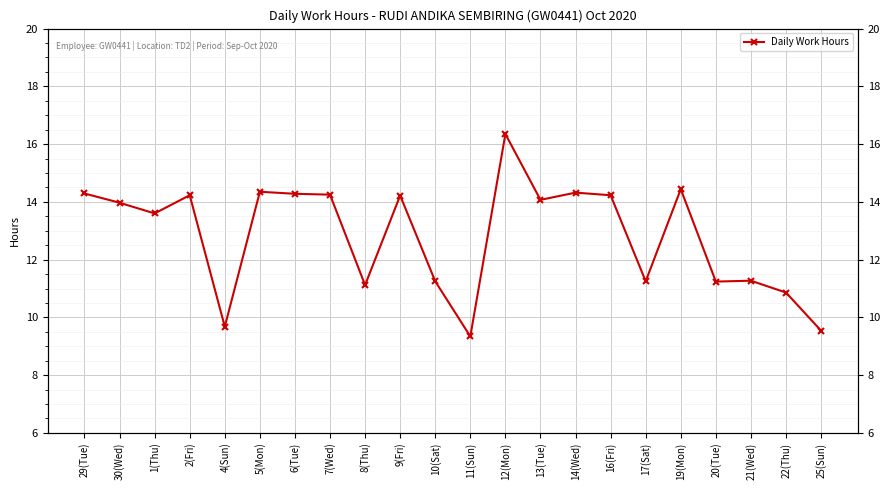

Reading right to left, extract all data points from this chart.

9.5	10.9	11.3	11.2	14.4	11.2	14.2	14.3	14.1	16.4	9.3	11.2	14.2	11.1	14.2	14.3	14.3	9.7	14.2	13.6	14.0	14.3